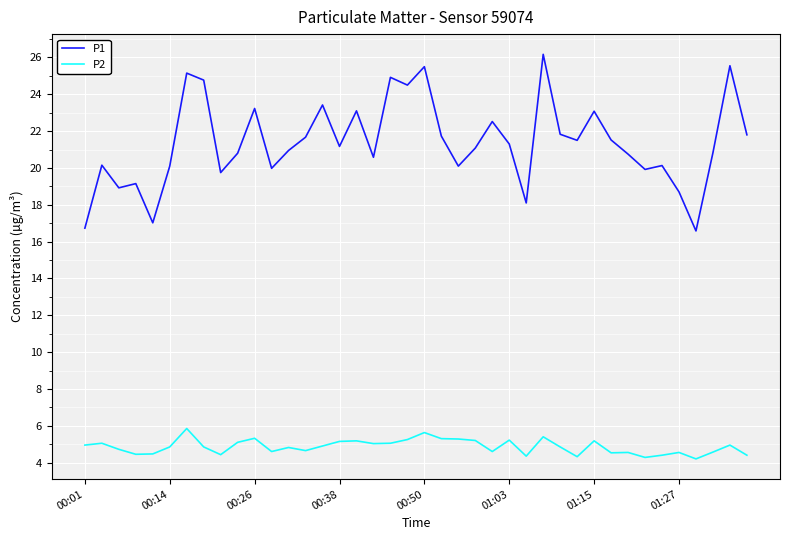

What is the minimum value shown in the chart?

4.2